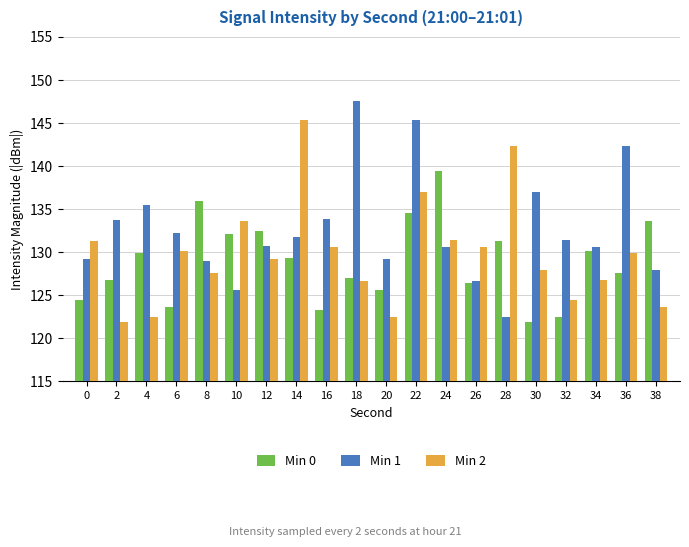

How many bars are there in total?

60